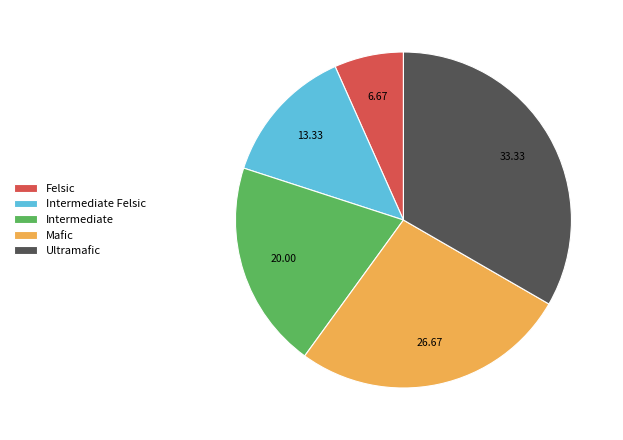

Do Ultramafic and Intermediate Felsic together represent more than half of the pie?

No